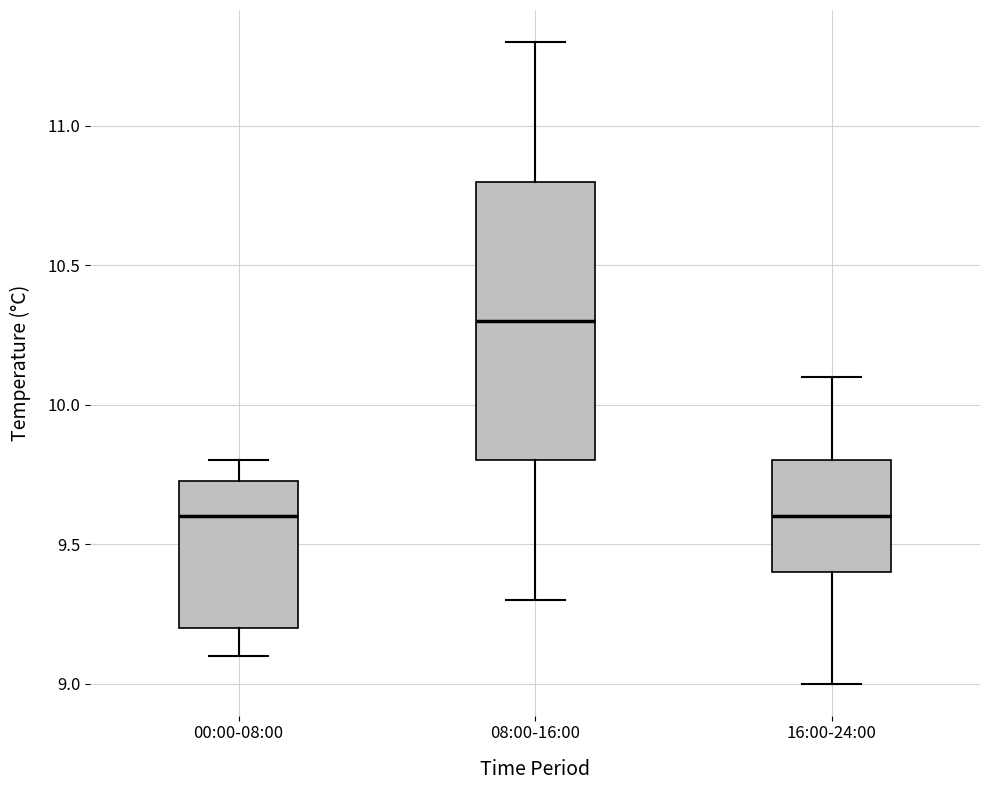

Comparing the boxes themselves (not the whiskers), which one is the tallest?

08:00-16:00